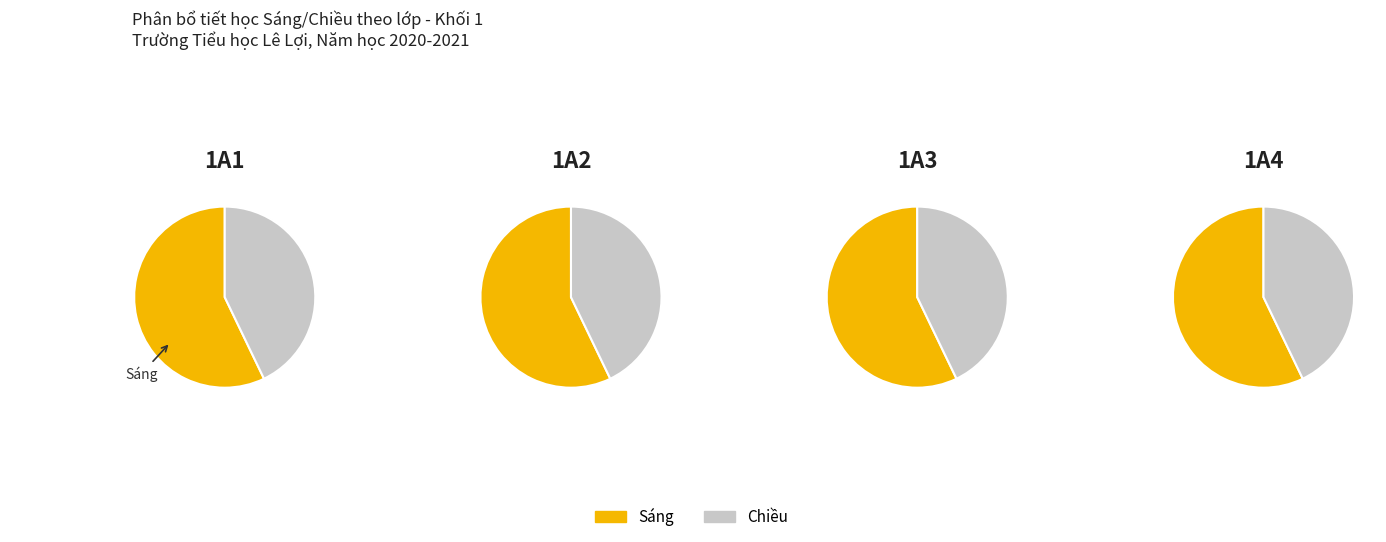

To the nearest percent, what percentage of the pie is 1A3?

25%